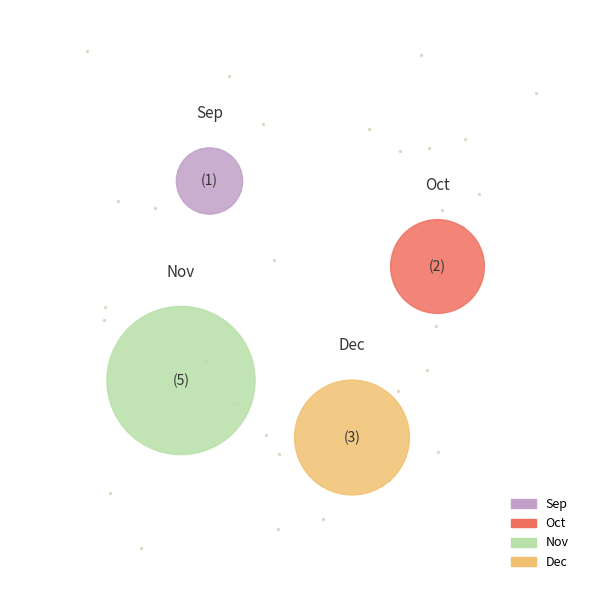

What is the change in value from Oct to Nov?

+3